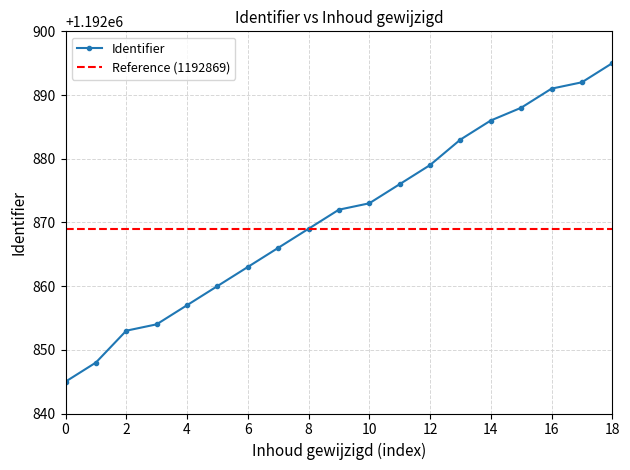

What is the maximum value for Identifier?

1192895